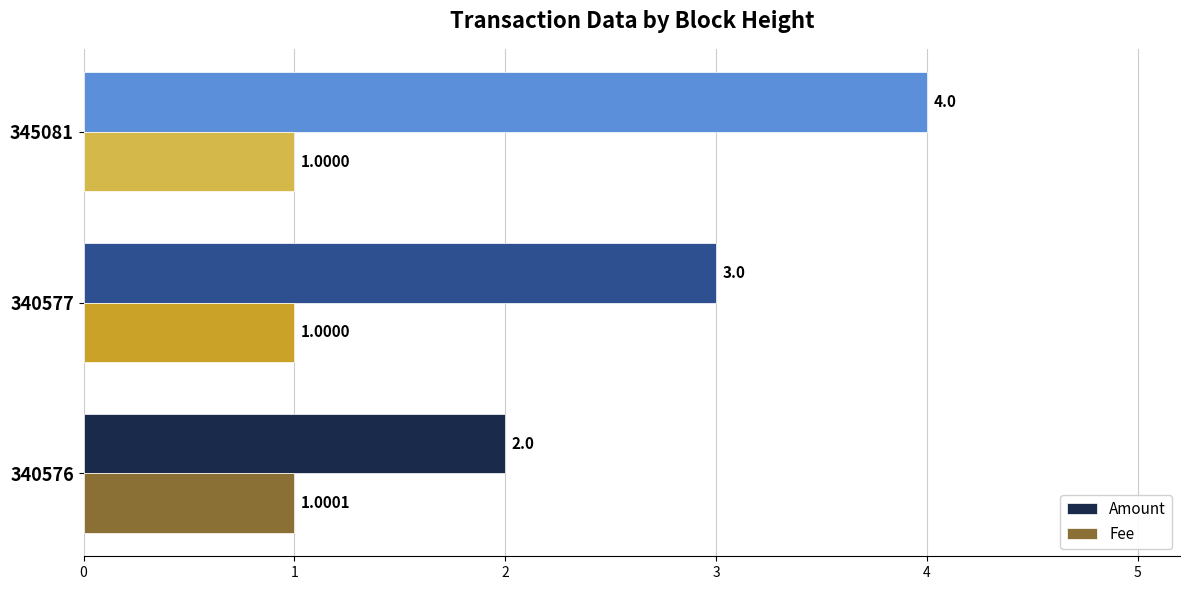

What is the lowest value of the Fee series?

1.0